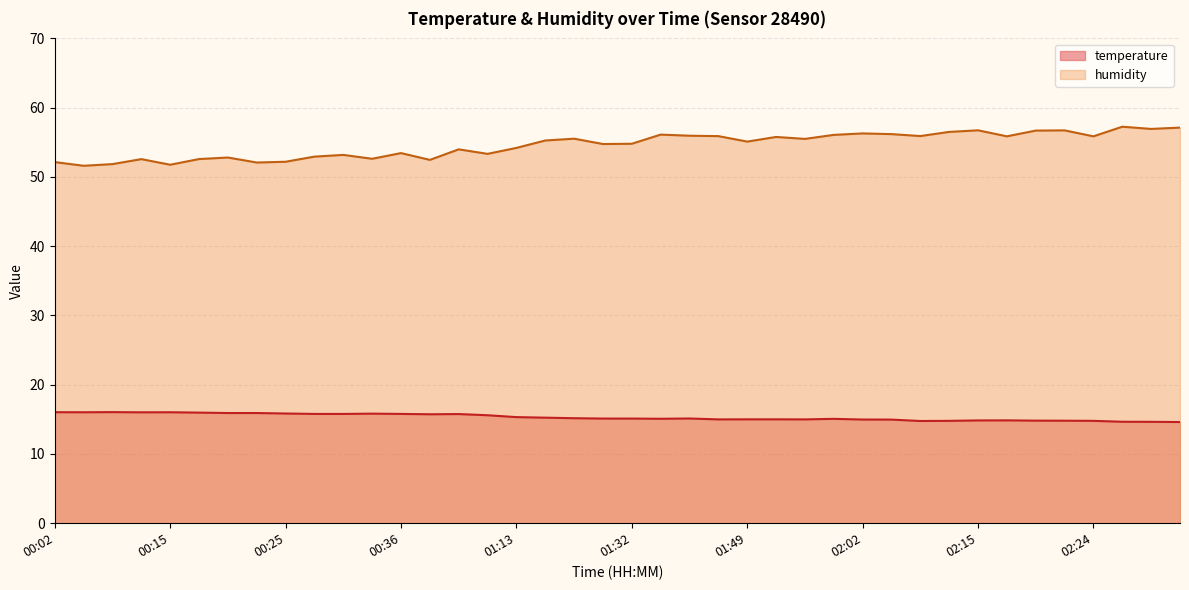

What is the difference between the second highest and minimum values in the humidity series?

5.5